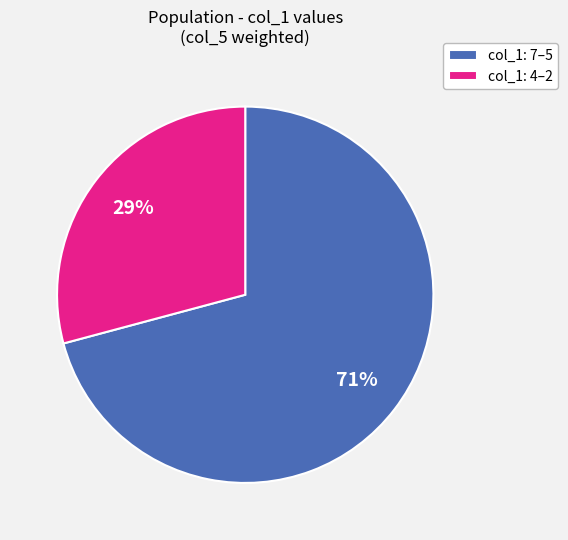

What is the majority slice?

col_1: 7–5